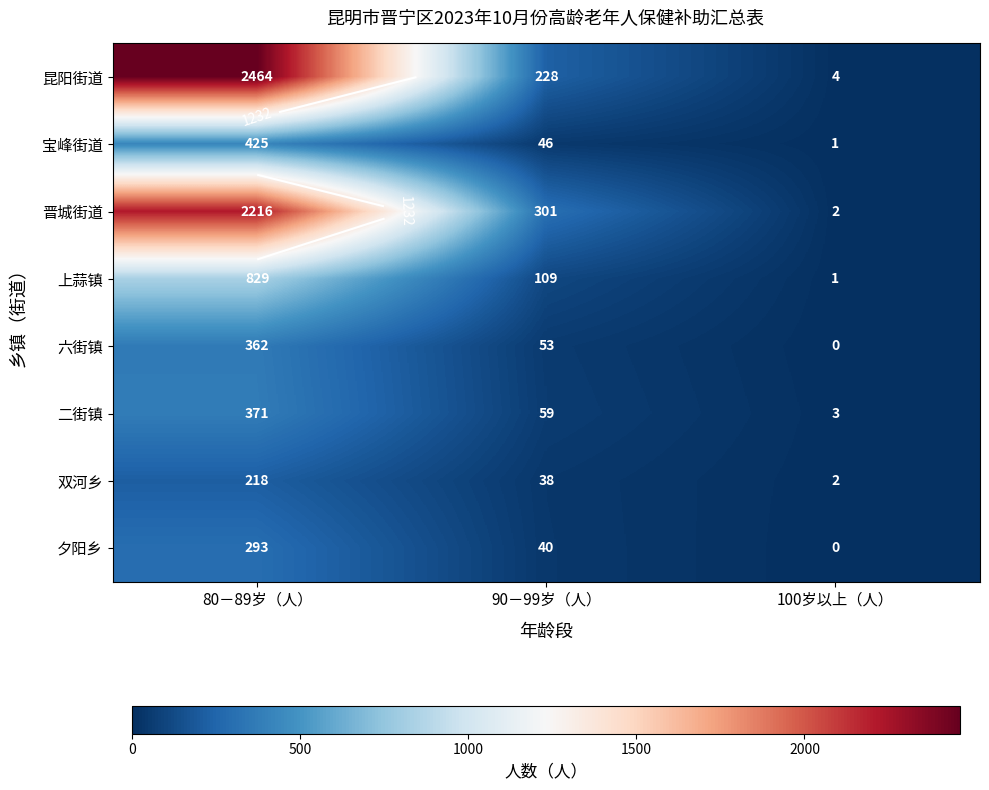

Read the 二街镇 value at 90－99岁（人）, to the nearest 50.

50